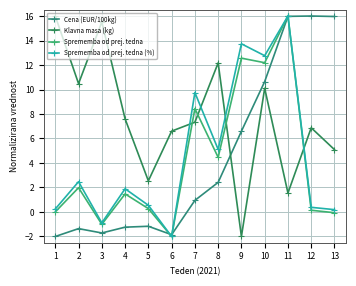

How many lines are shown in the chart?

4